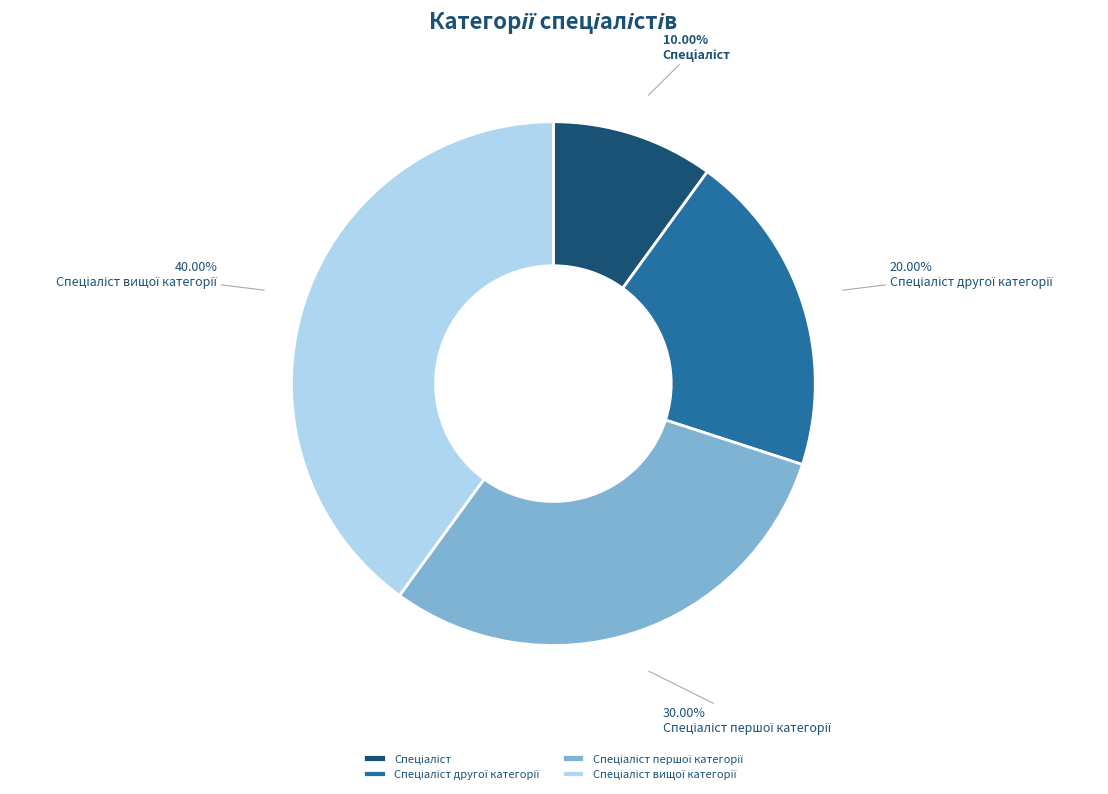

Which slice is the largest?

Спеціаліст вищої категорії